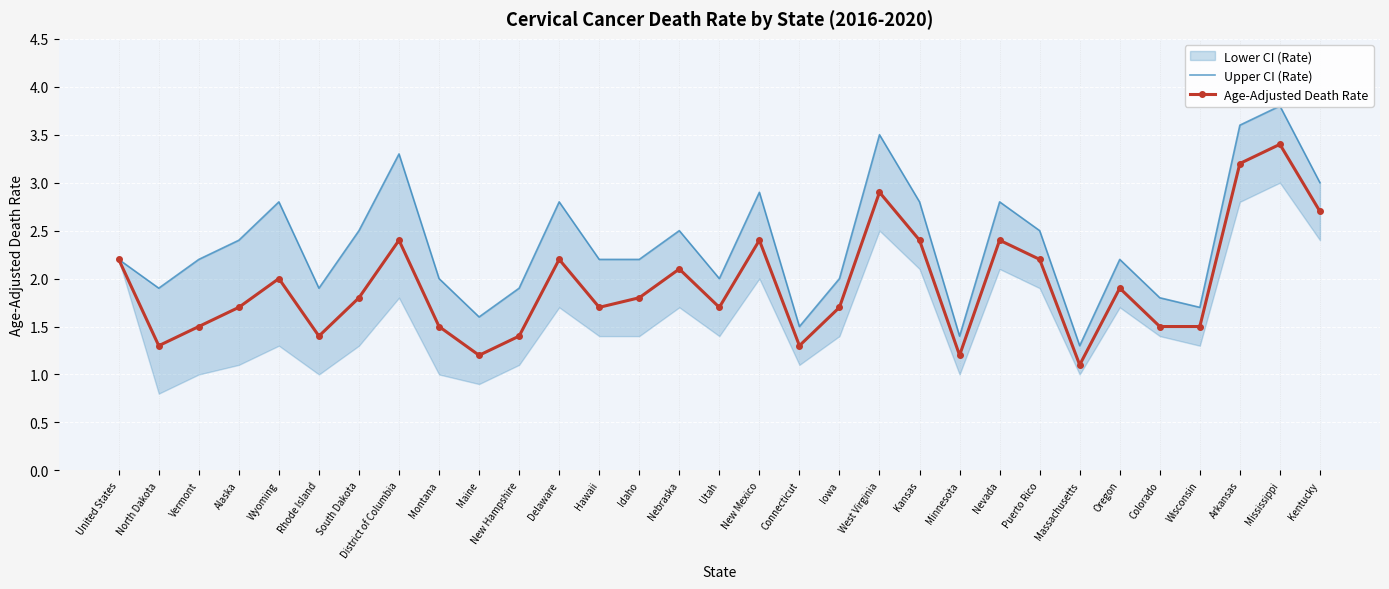

The Age-Adjusted Death Rate series shows 1.4 at United States. True or false?

False